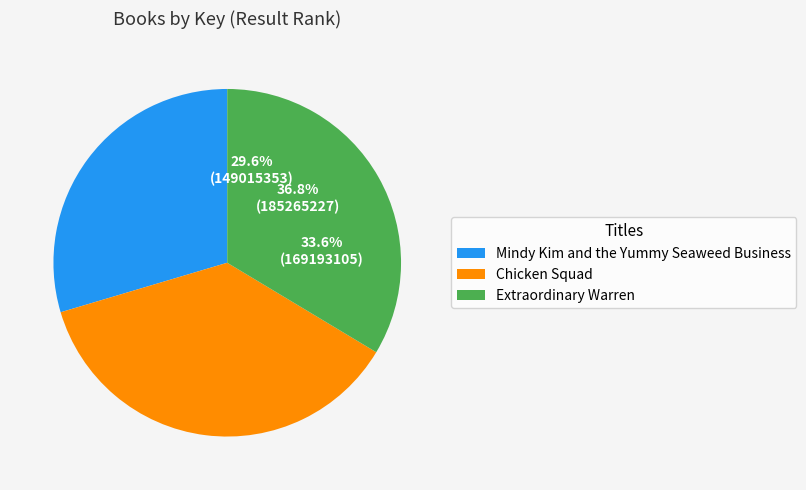

What percentage is the Mindy Kim and the Yummy Seaweed Business slice, to the nearest percent?

30%